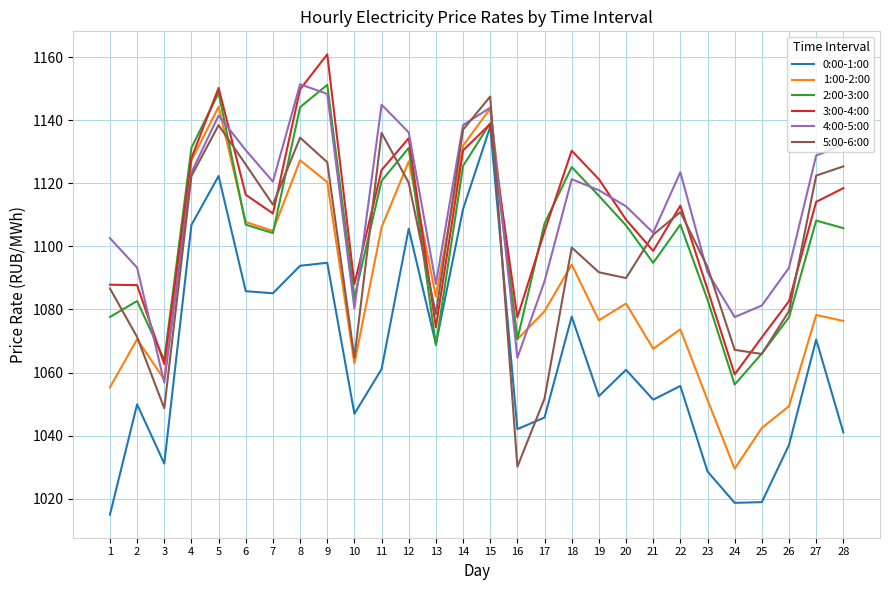

Where is 2:00-3:00 nearest to the value 1103?

7